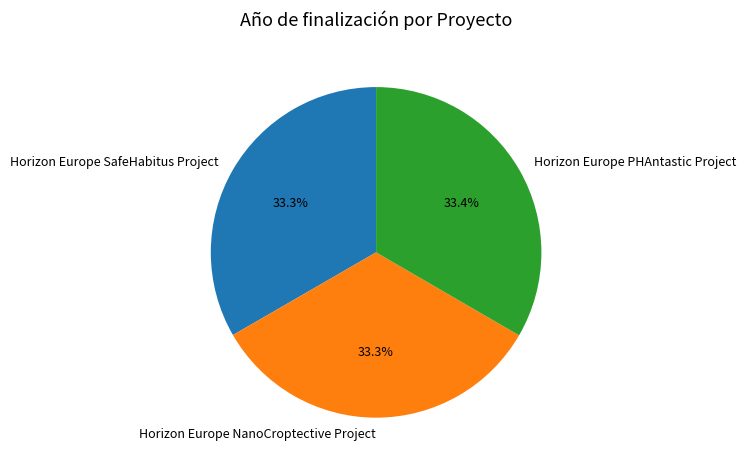

Count the number of slices in the pie.

3